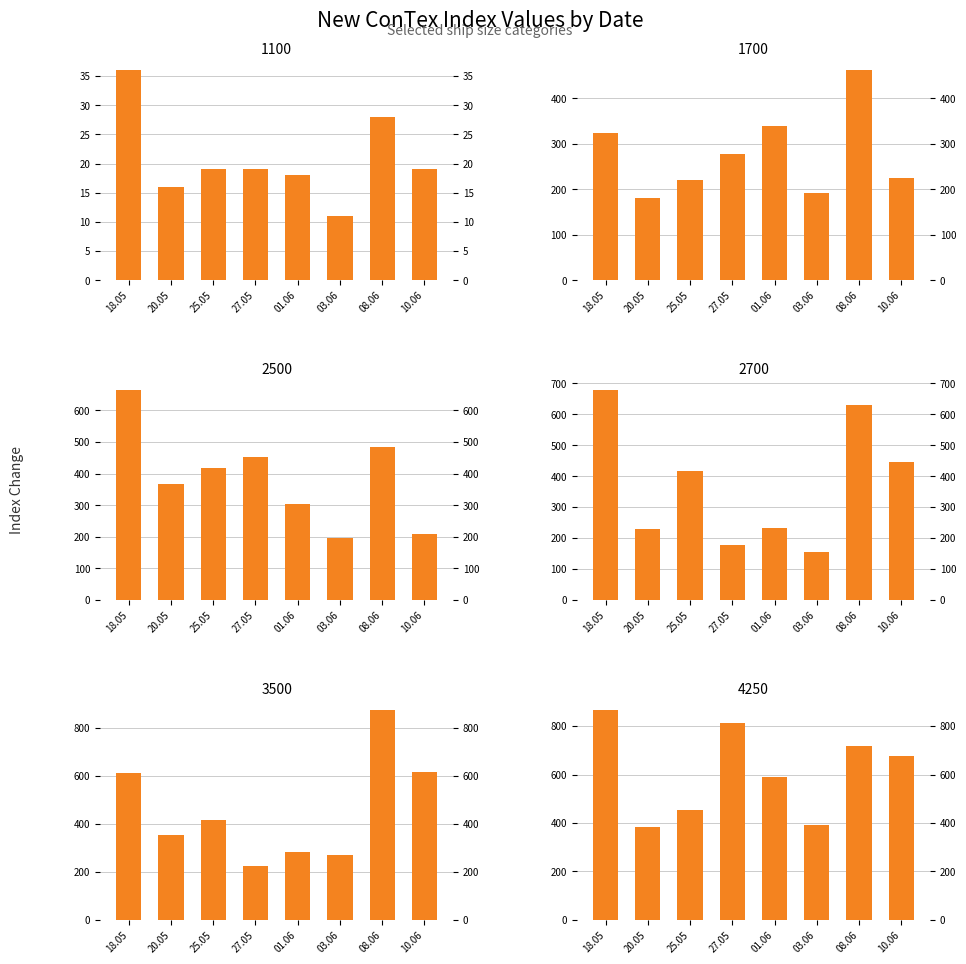

At how many categories does at least one series exceed 414?

6